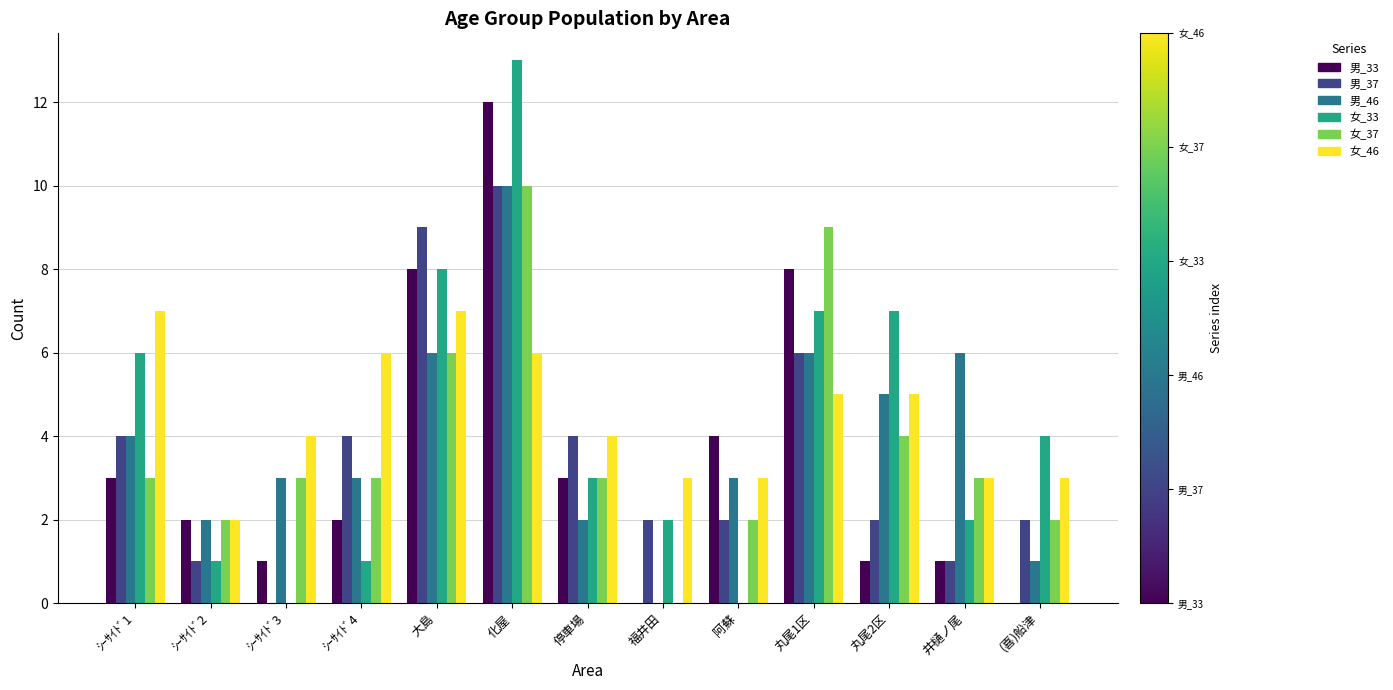

How many groups of bars are there?

13